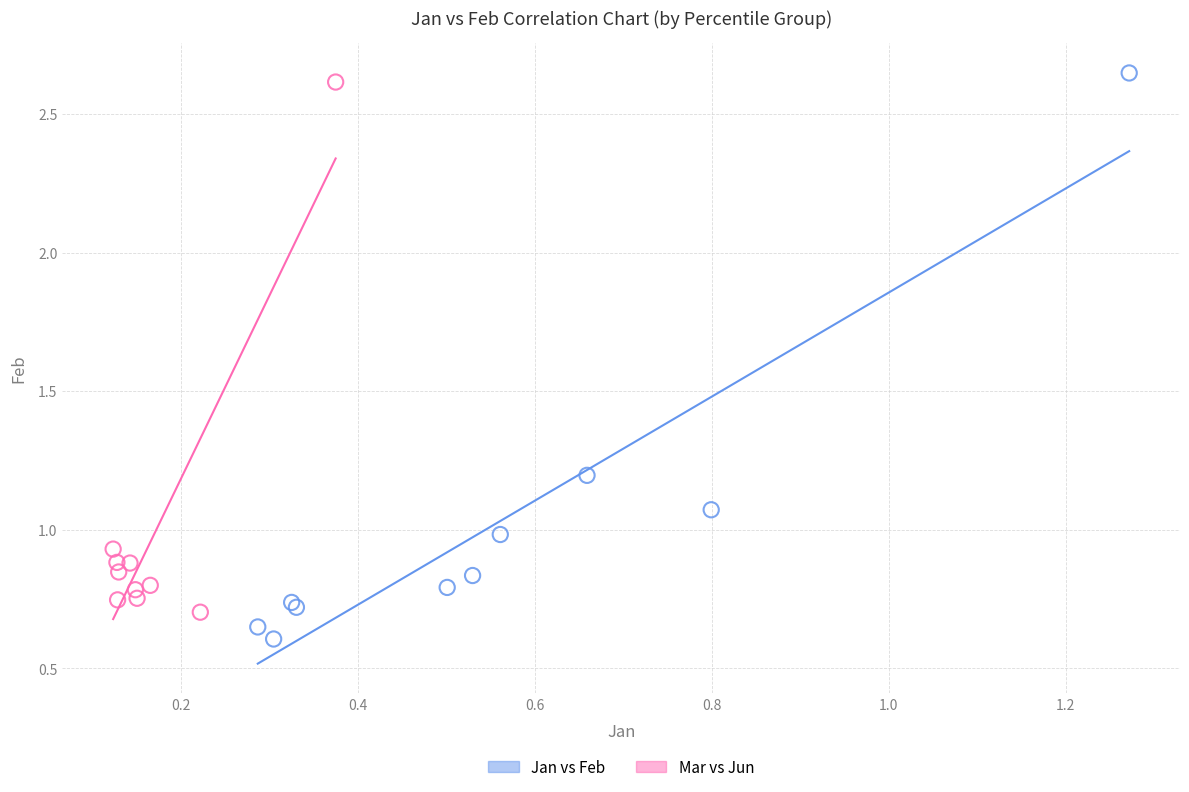

Which series reaches the maximum Y coordinate?

Jan vs Feb